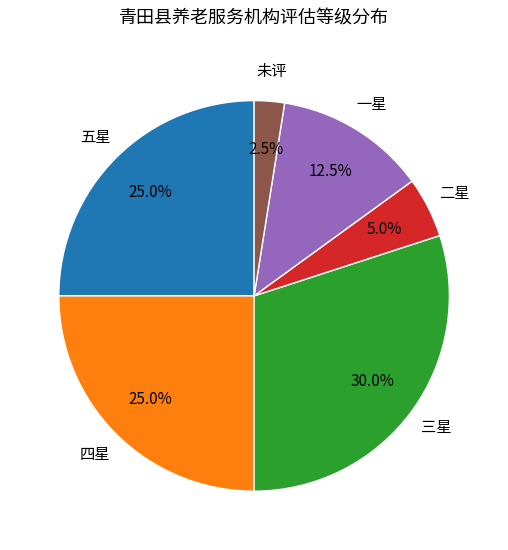

Count the number of slices in the pie.

6